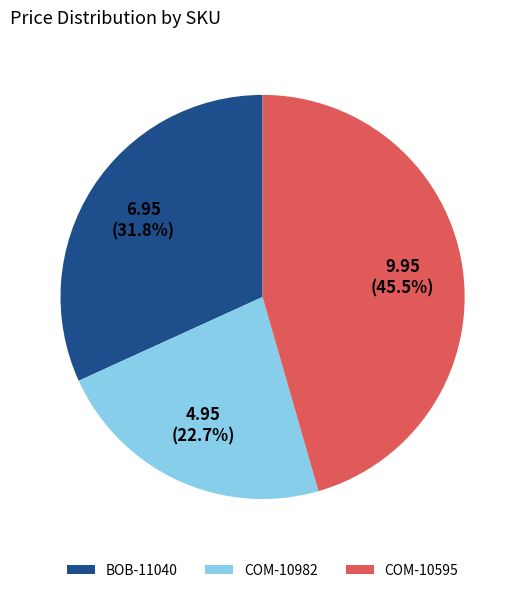

How many segments does this pie chart have?

3